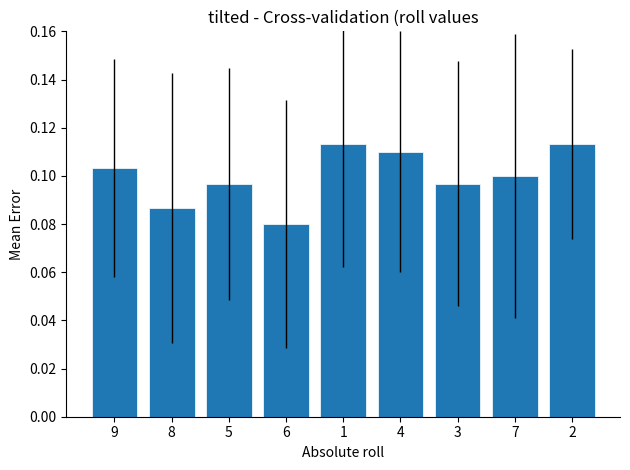

What is the label of the 6th bar from the left?

4